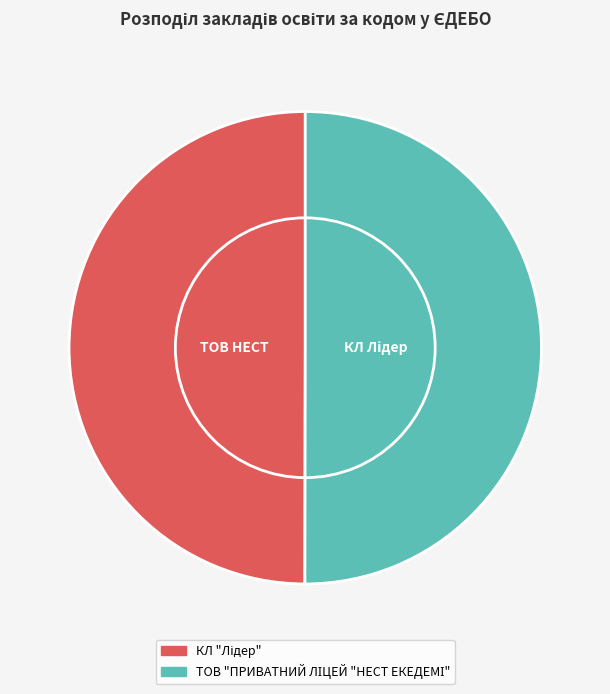

Count the number of slices in the pie.

2